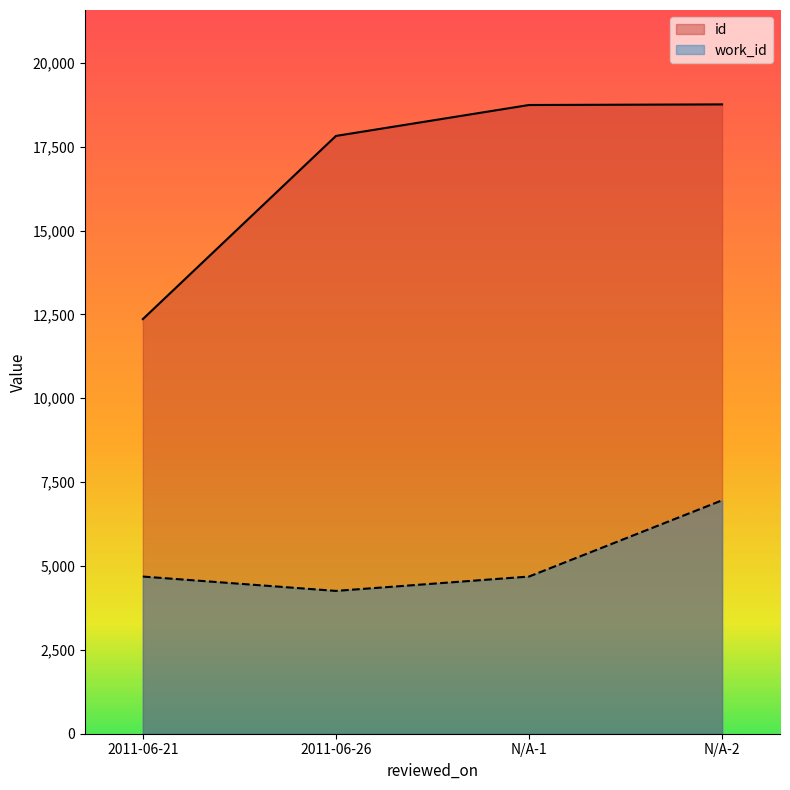

Which series has the largest total across all categories?

id